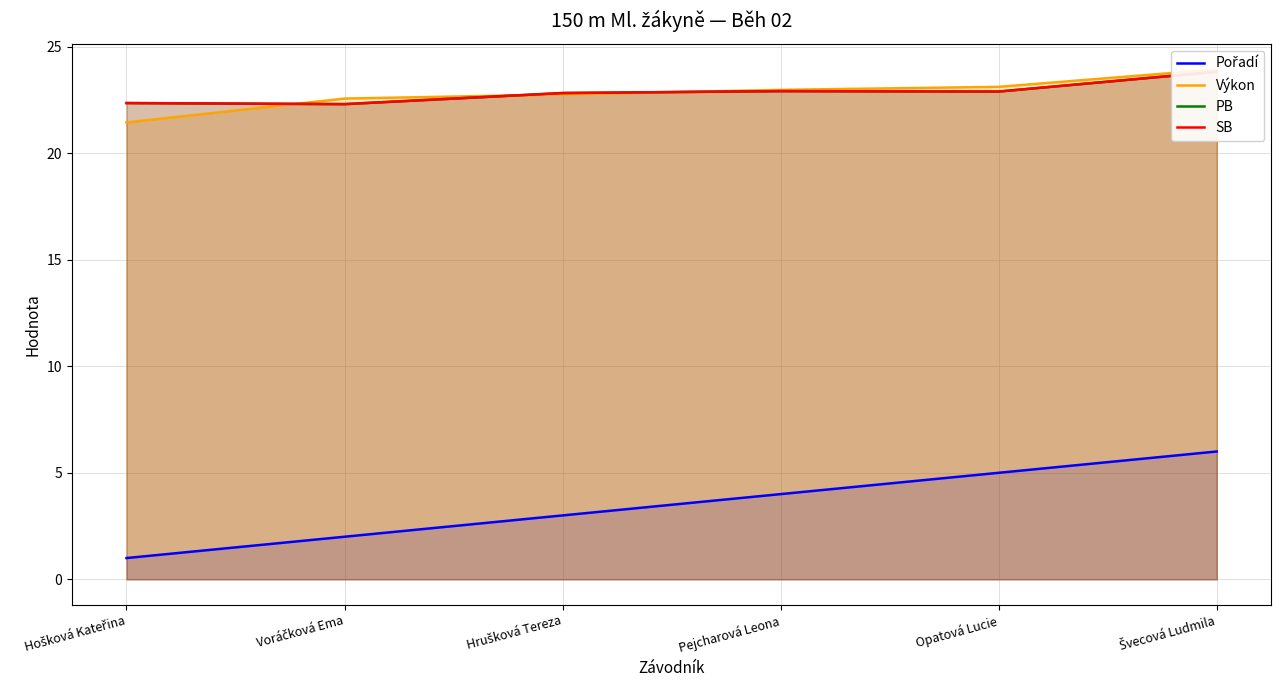

Between Hošková Kateřina and Opatová Lucie, which series saw the biggest shift?

Pořadí